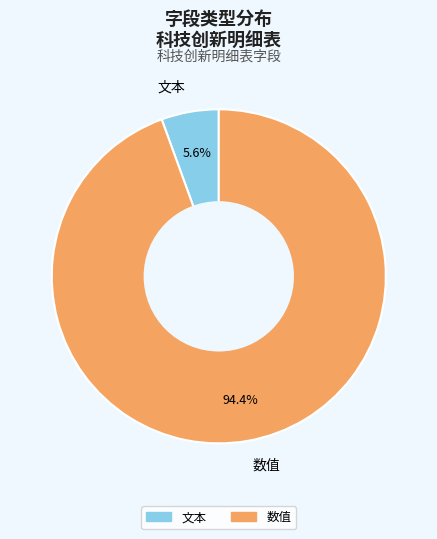

Which category has the biggest portion of the pie?

数值